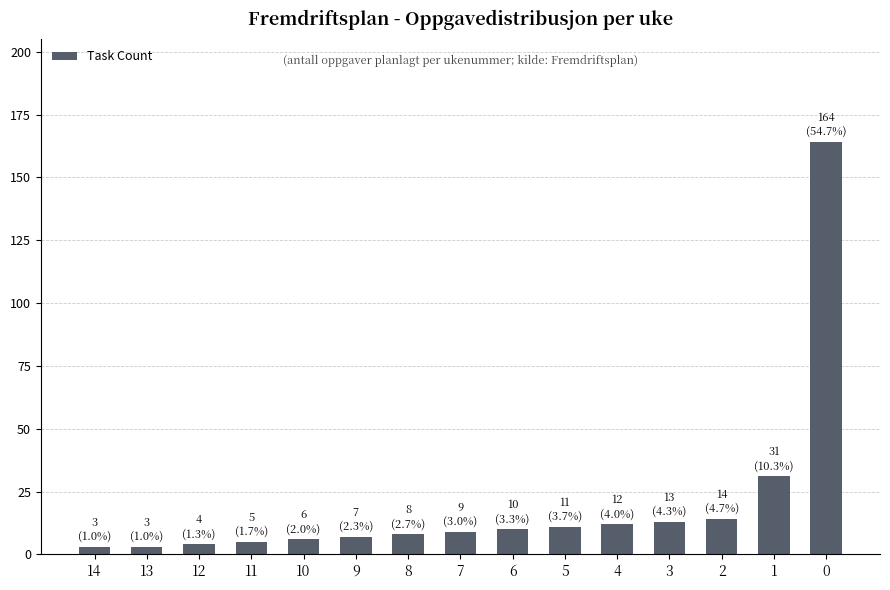

Is it true that the value at 14 is 3?

True